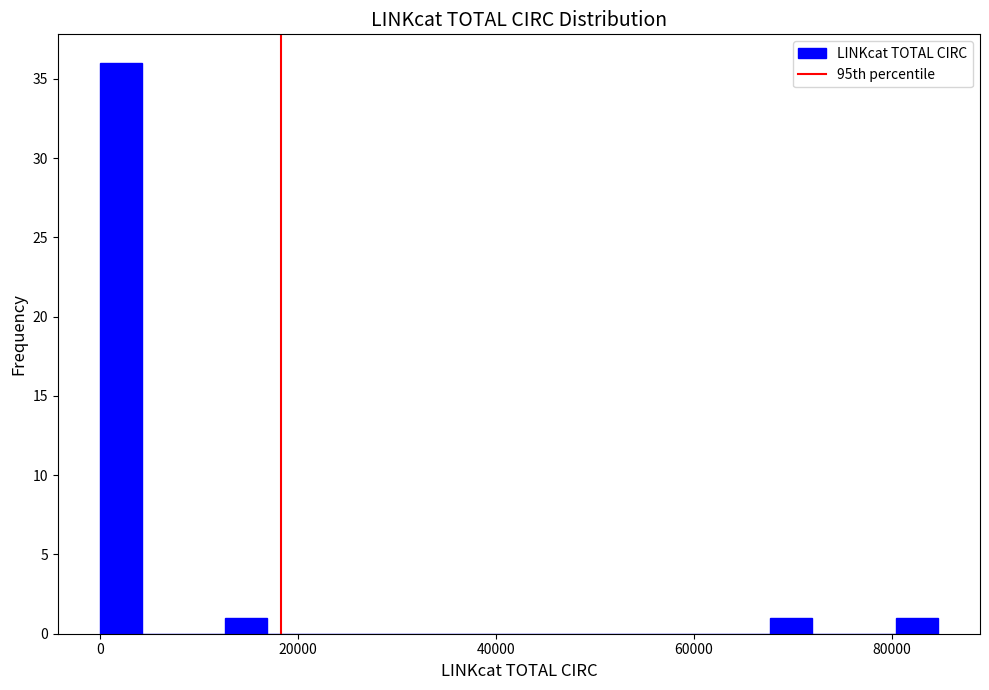

Read against the x-axis, roughly where is the centre of the tallest bar?

2000